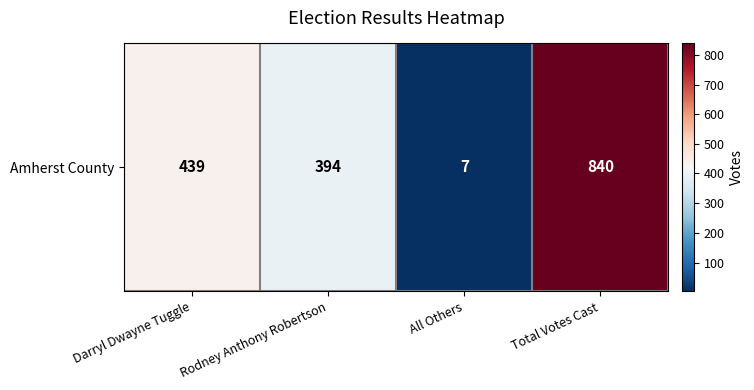

List the labels in order of value, largest first.

Total Votes Cast, Darryl Dwayne Tuggle, Rodney Anthony Robertson, All Others